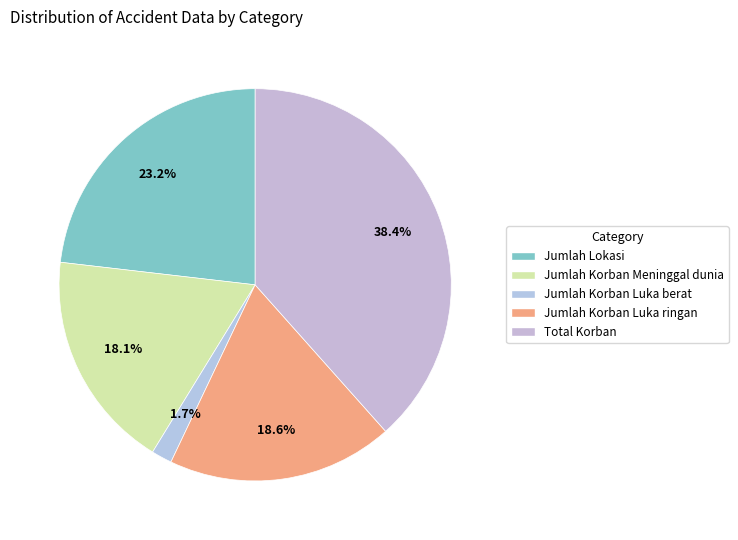

Rank the categories by value from lowest to highest.

Jumlah Korban Luka berat, Jumlah Korban Meninggal dunia, Jumlah Korban Luka ringan, Jumlah Lokasi, Total Korban